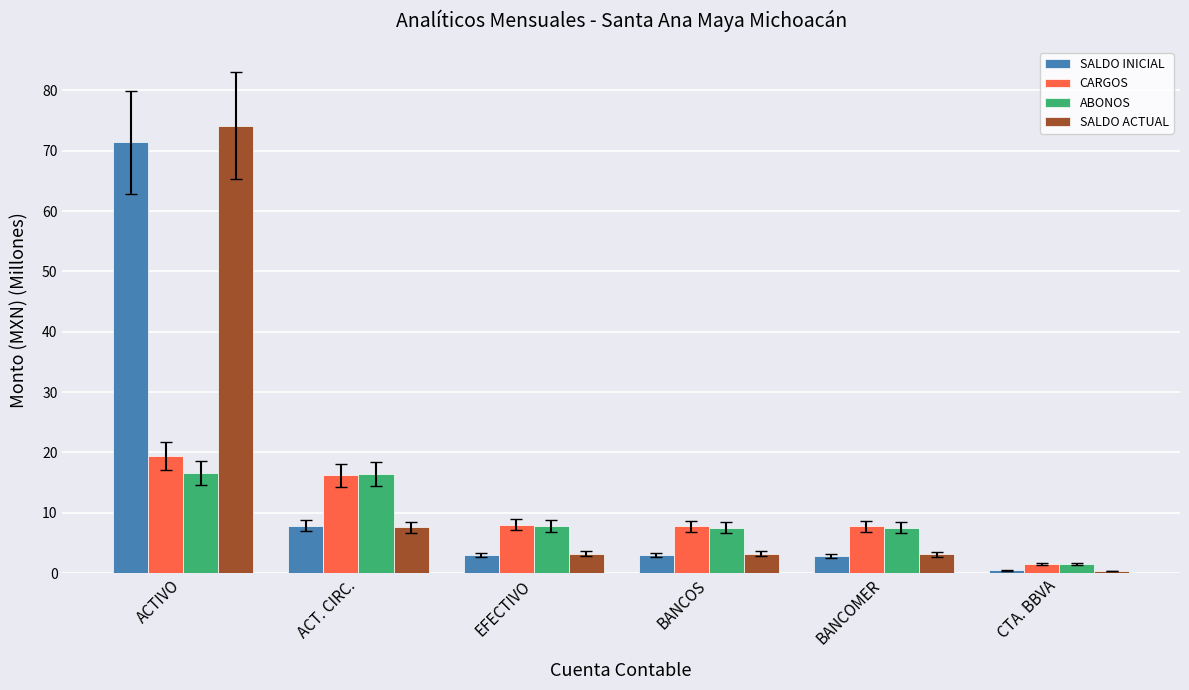

What are all the series names shown in the legend?

SALDO INICIAL, CARGOS, ABONOS, SALDO ACTUAL